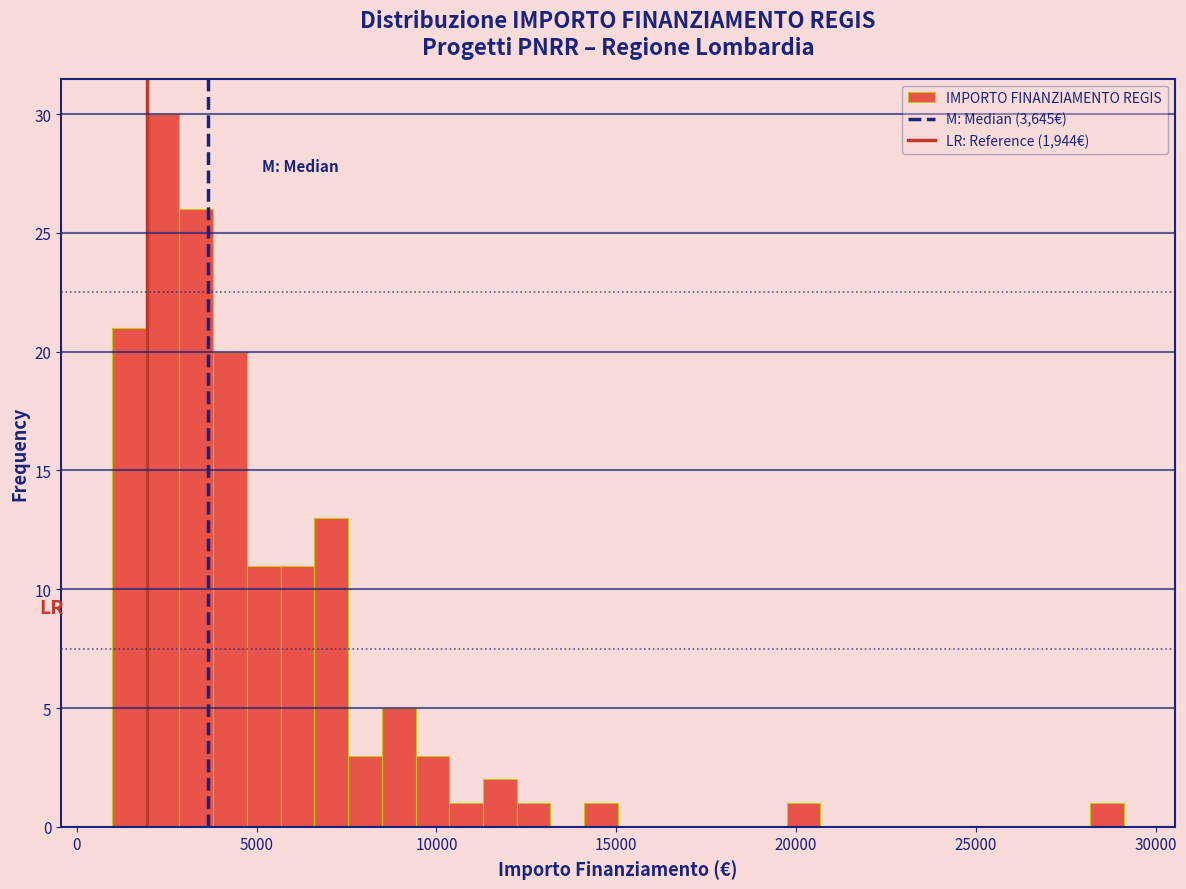

Around what value on the x-axis is the tallest bar? Give the approximate position of its centre, as read against the axis.

2500